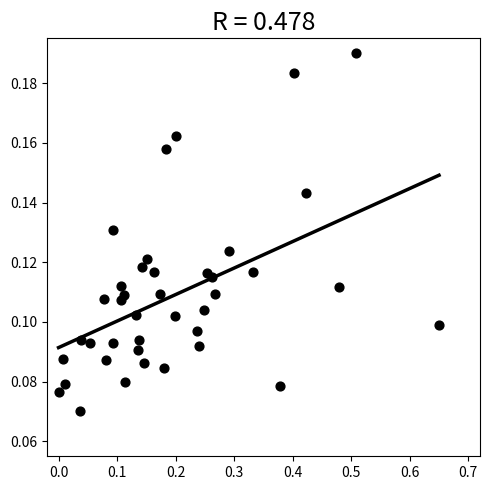

What is the range of X values (max minus min)?

0.7